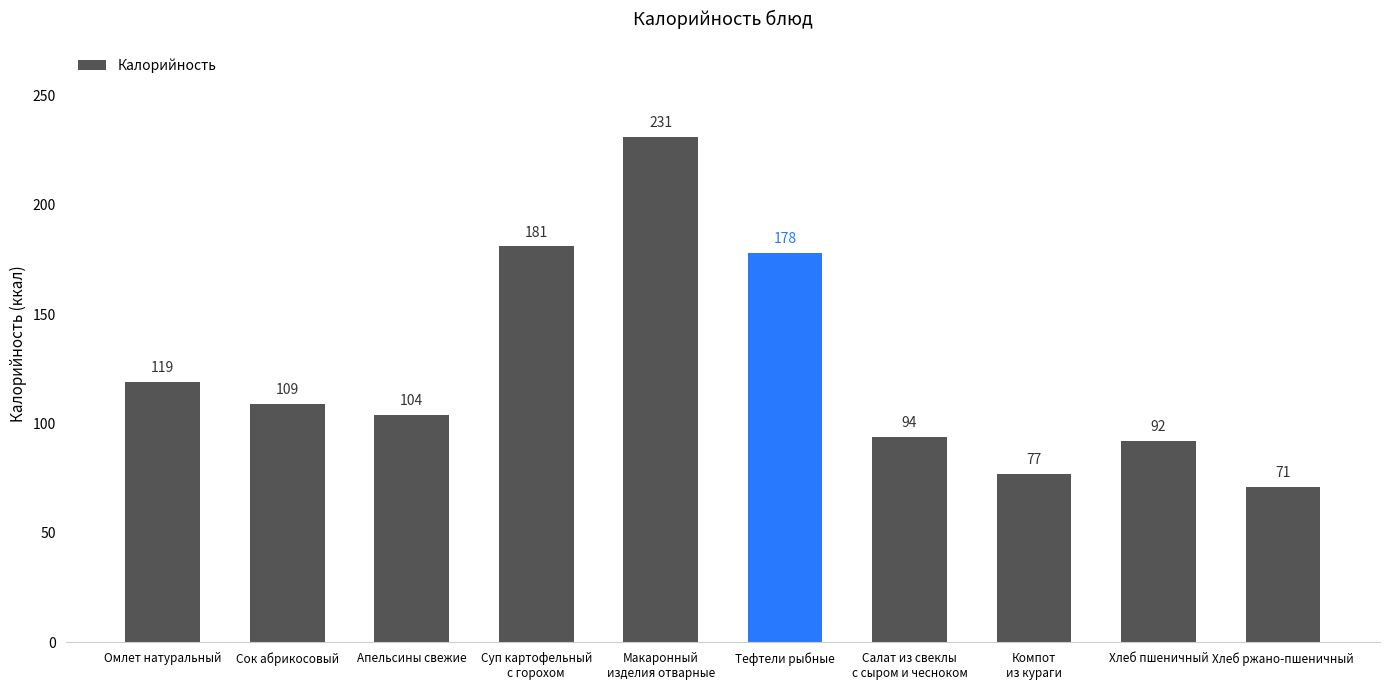

What is the label of the 1st bar from the left?

Омлет натуральный